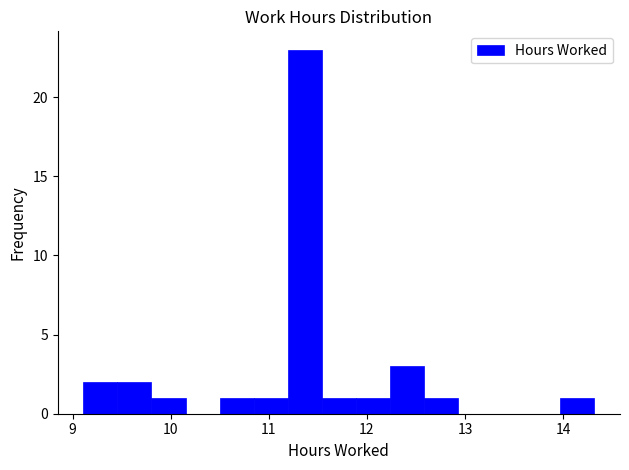

Around what value on the x-axis is the tallest bar? Give the approximate position of its centre, as read against the axis.

11.4